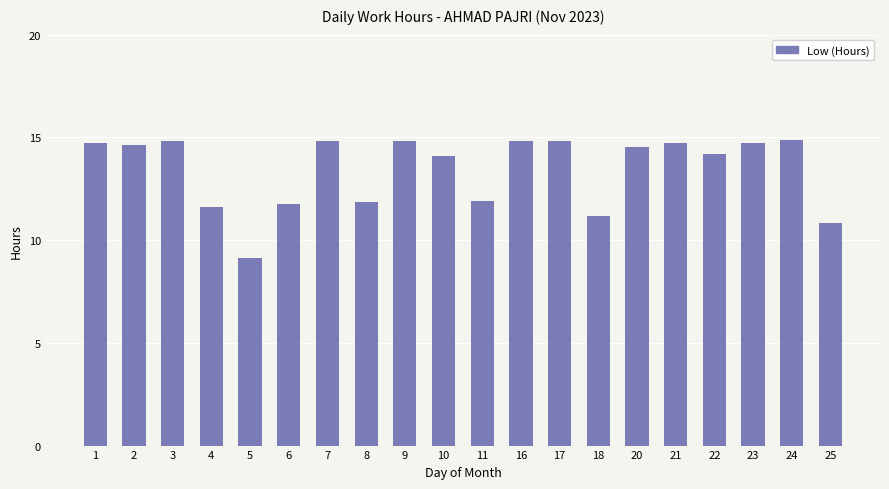

Where does the data first go above 14?

1